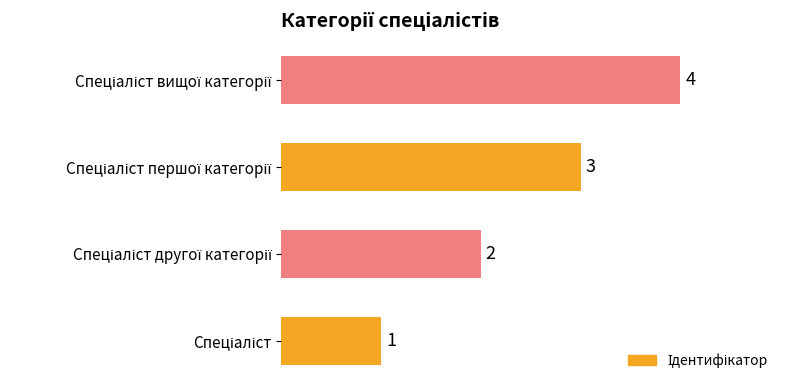

What is the sum of all values?

10